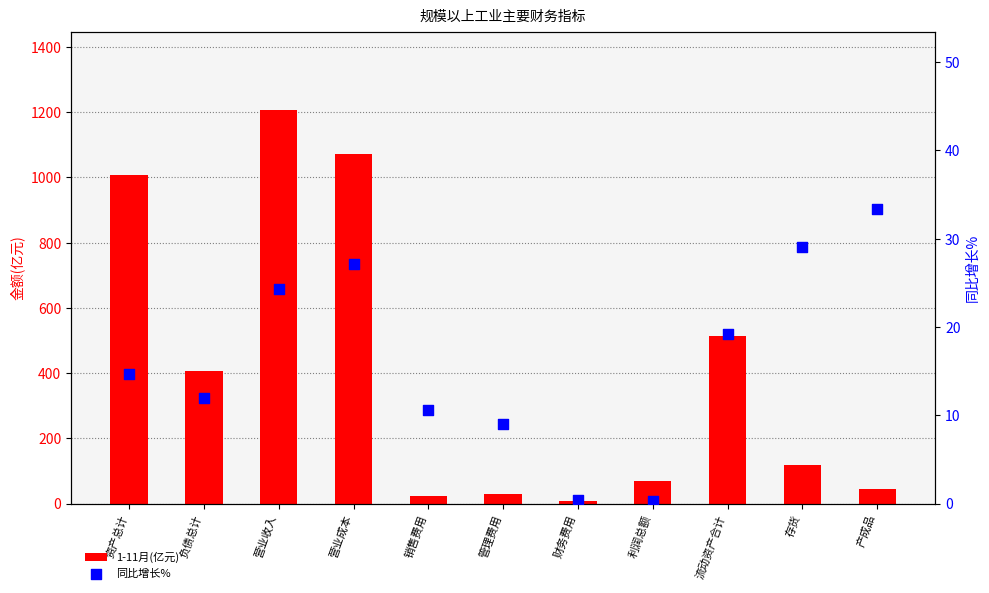

Which series has the largest total across all categories?

1-11月(亿元)